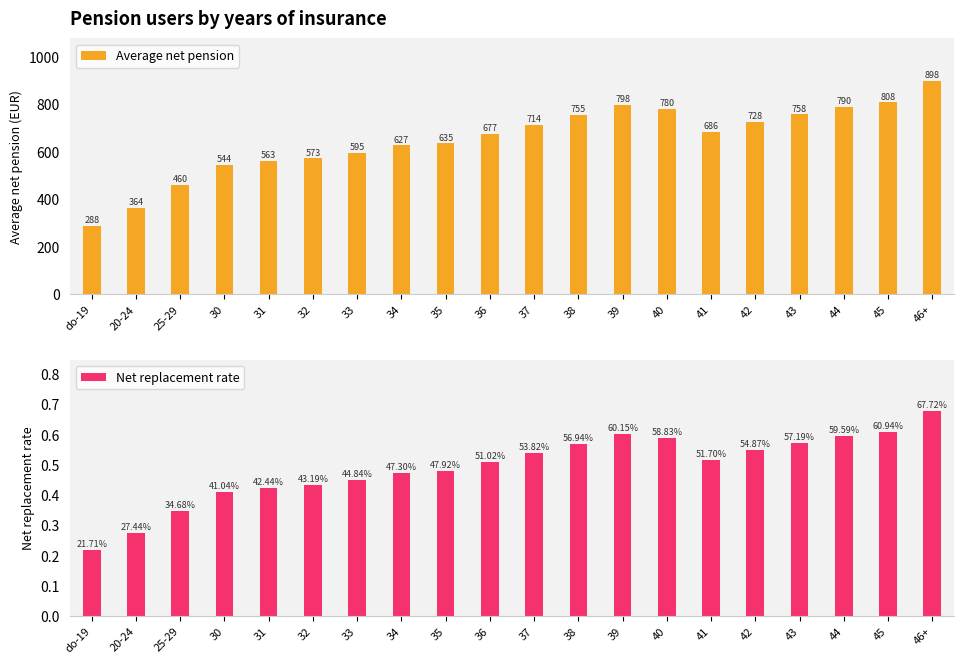

Which series has the largest range (max minus min)?

Average net pension